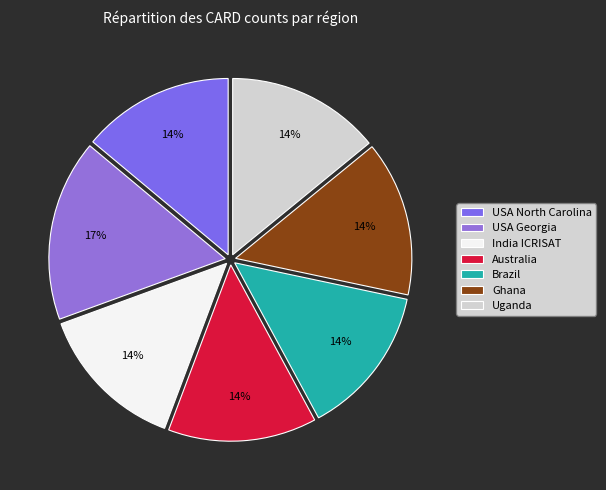

Is there a majority slice in this chart?

No